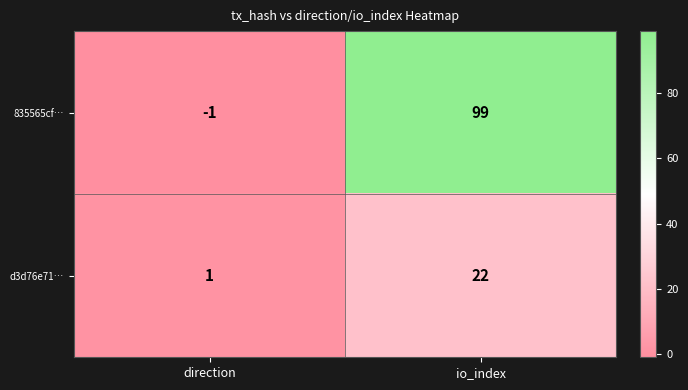

How many data points does each series have?

2